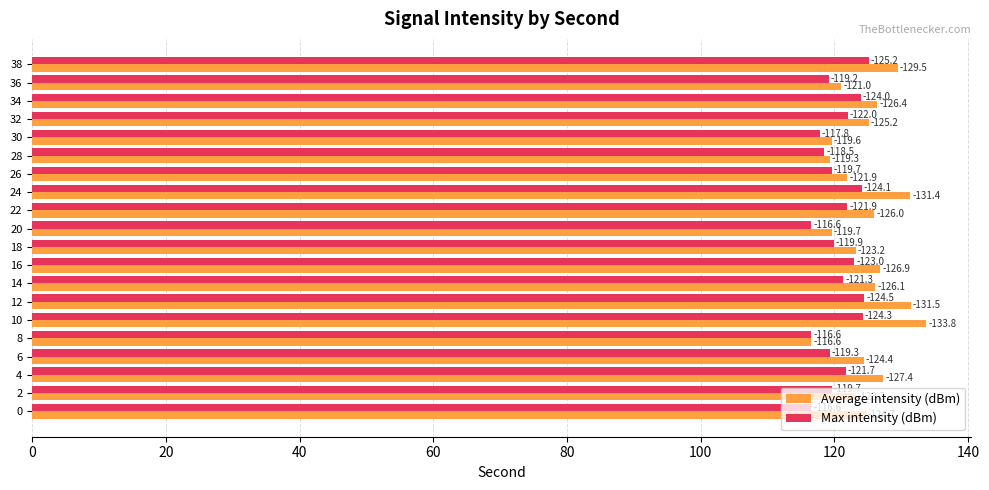

What is the sum of all Average intensity (dBm) values?

2497.8